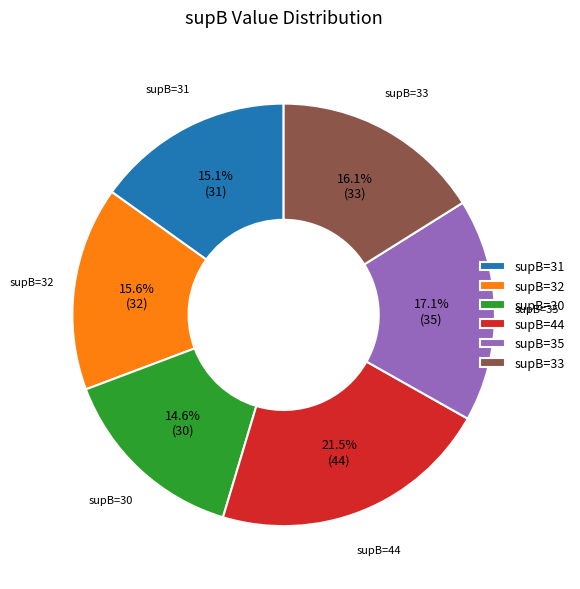

Which category has the biggest portion of the pie?

supB=44